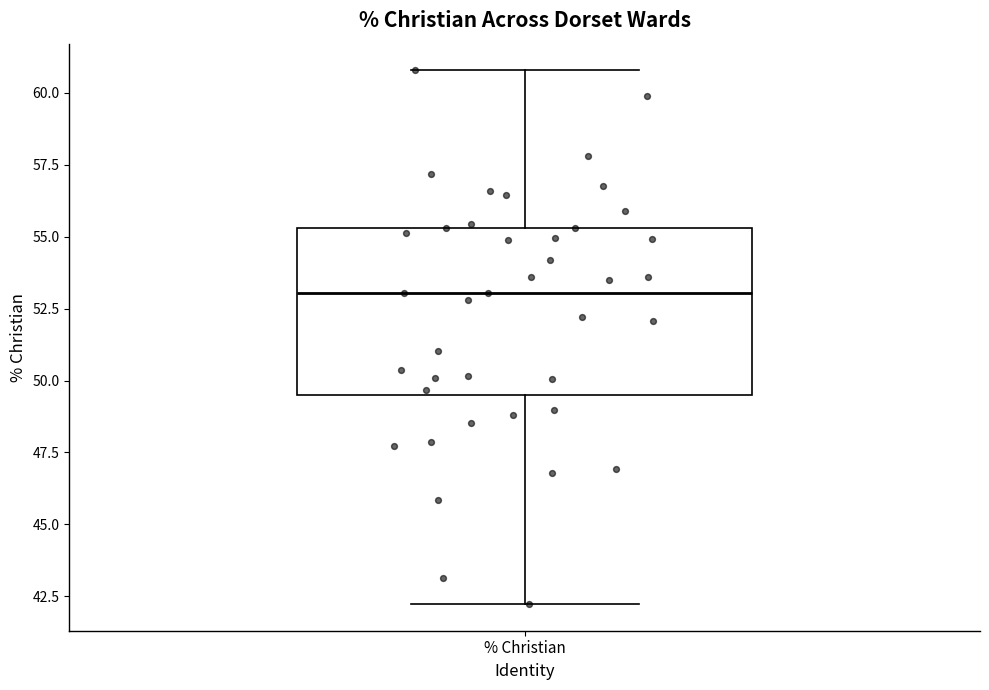

Transcribe this box plot: give where the median line is, the range the box spans, and where the two whiskers end, as read against the y-axis. The values are not printed on the chart, so give them approximately, as read against the axis.

median 53.0, box 49.5 to 55.5, whiskers 42.0 to 61.0